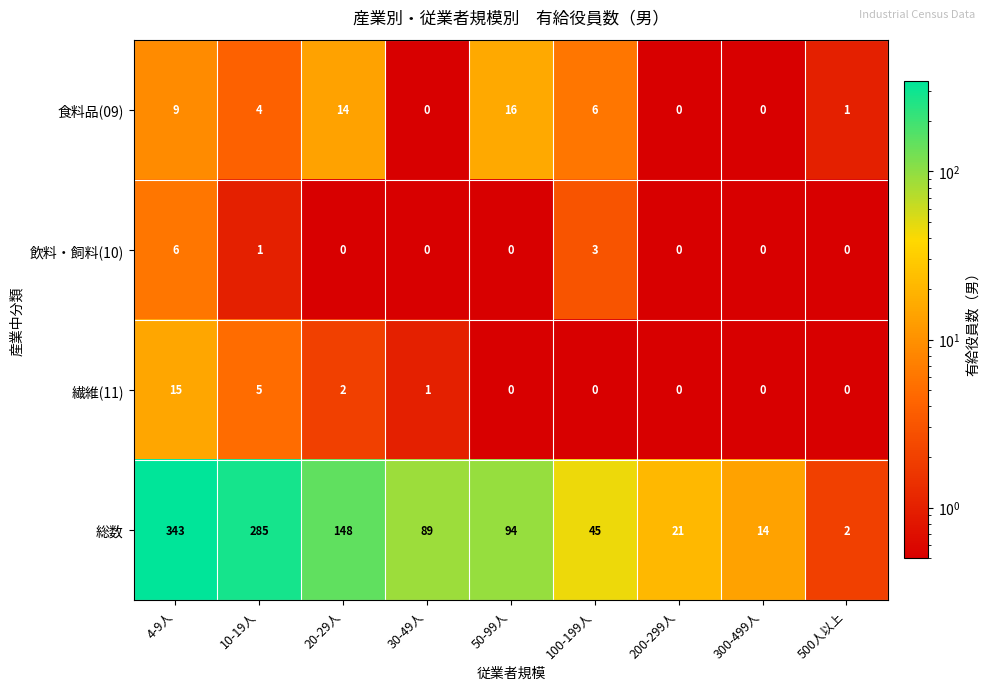

Which series changed the most between 100-199人 and 300-499人?

総数